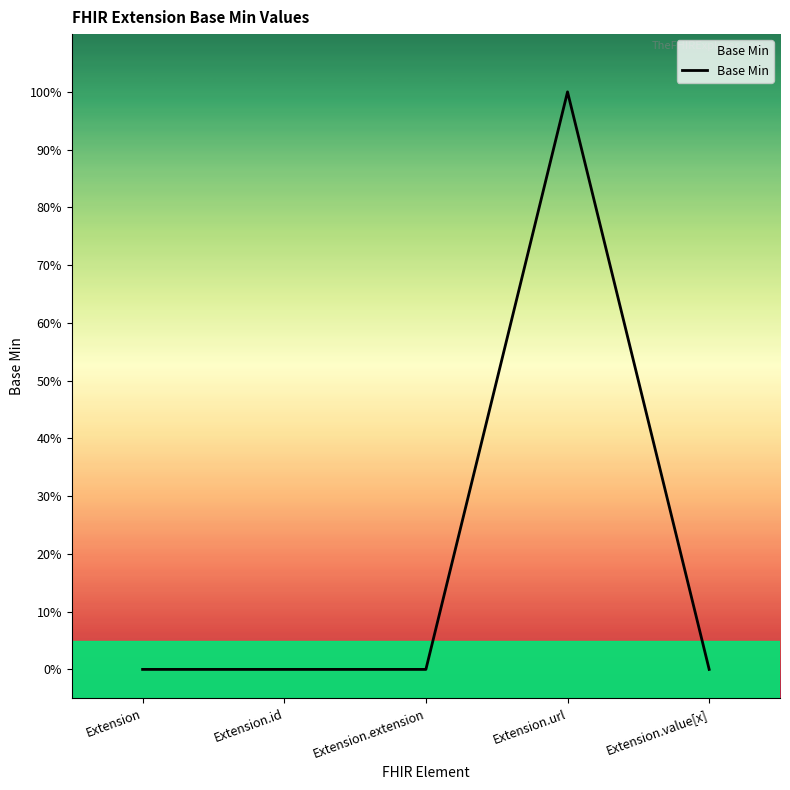

Which label corresponds to the smallest value in the chart?

Extension